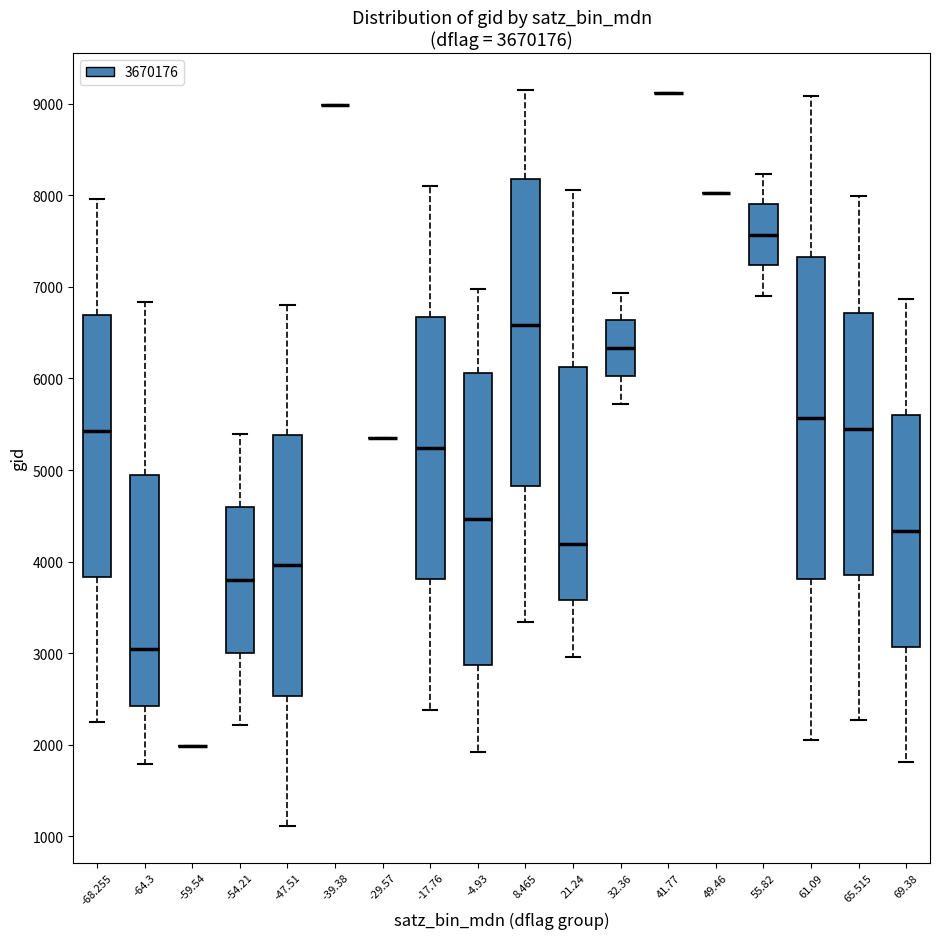

Comparing the boxes themselves (not the whiskers), which one is the tallest?

61.09